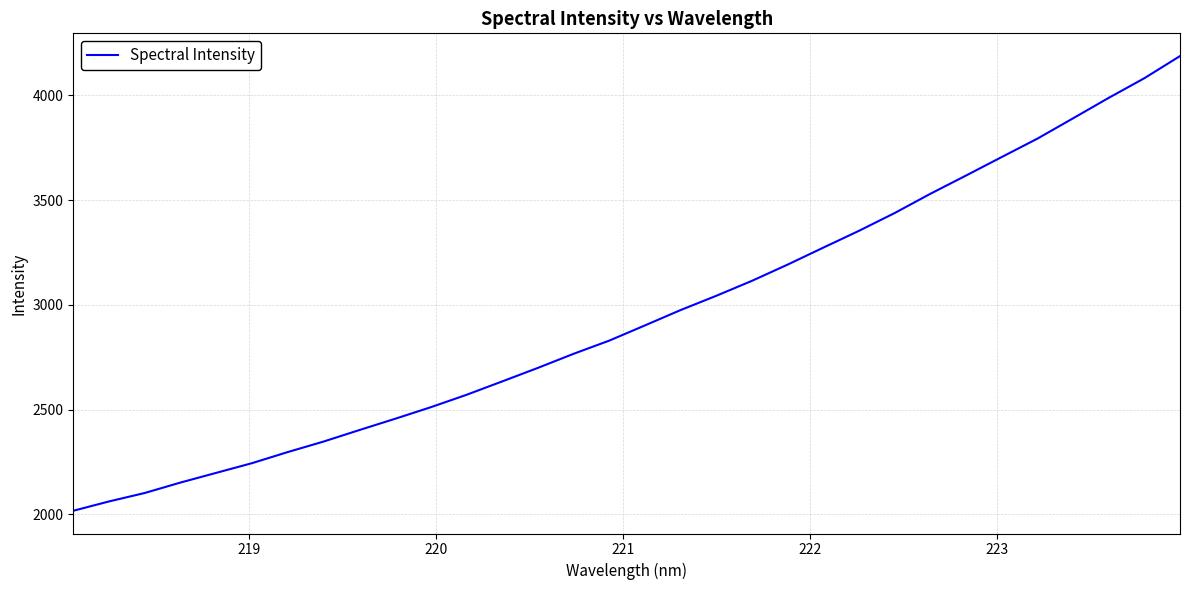

What is the greatest value displayed?

4186.6